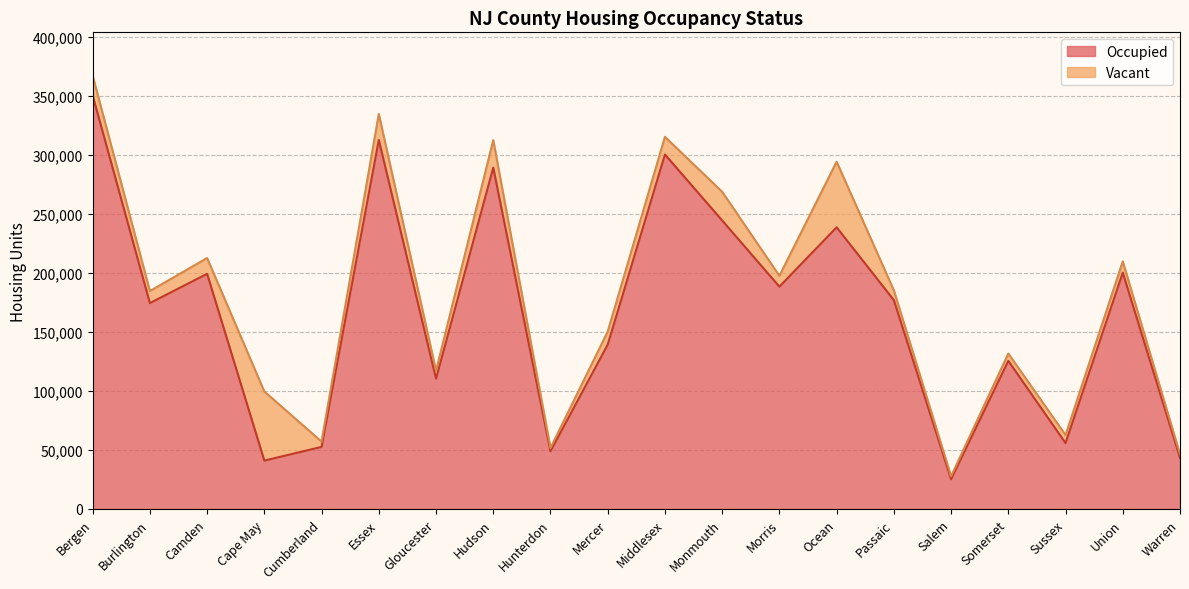

What is the value of the 12th point from the left?

244630